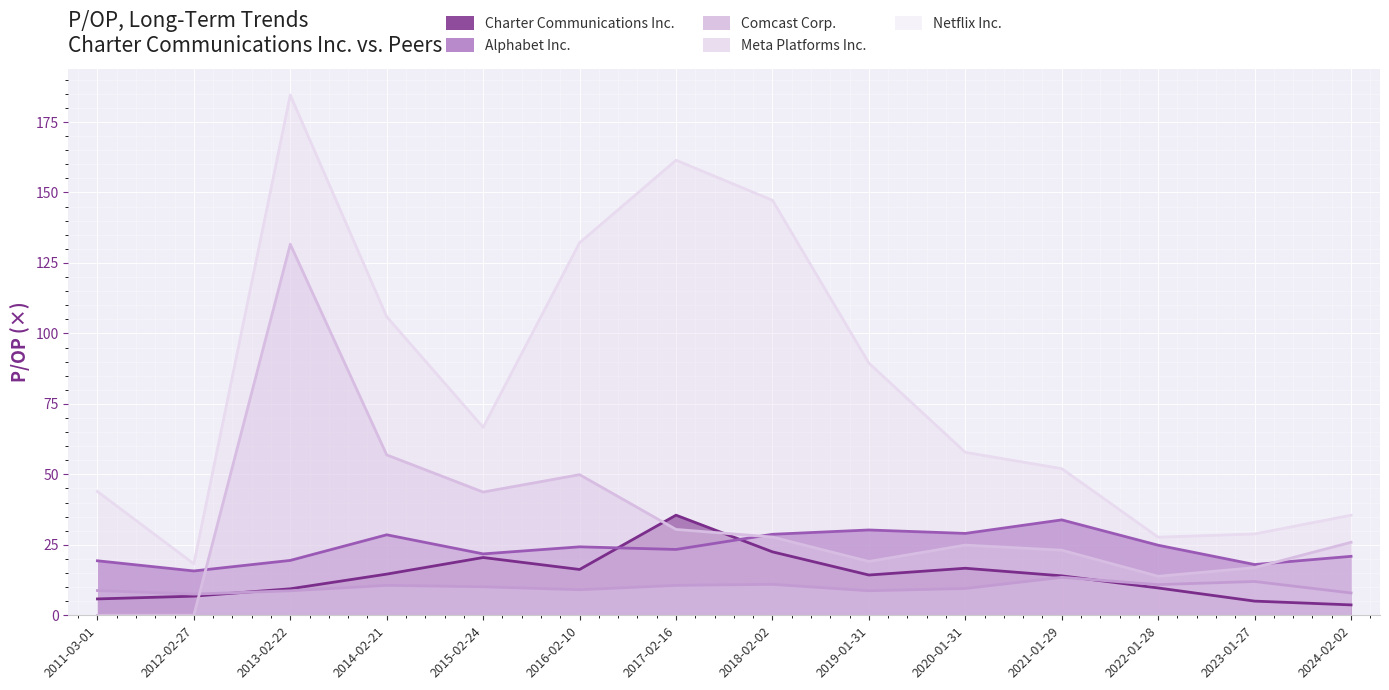

What is the value of the Comcast Corp. point at the 12th from the left?

10.9